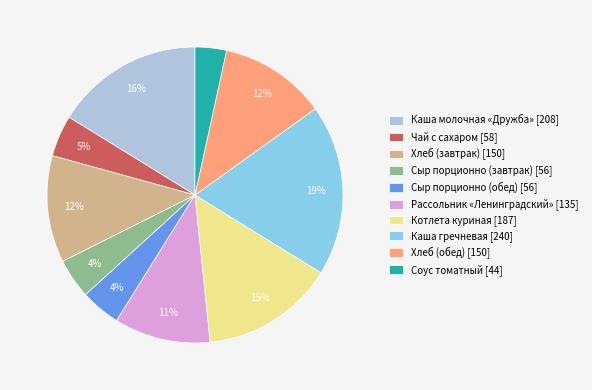

To the nearest percent, what is the average slice percentage?

10%